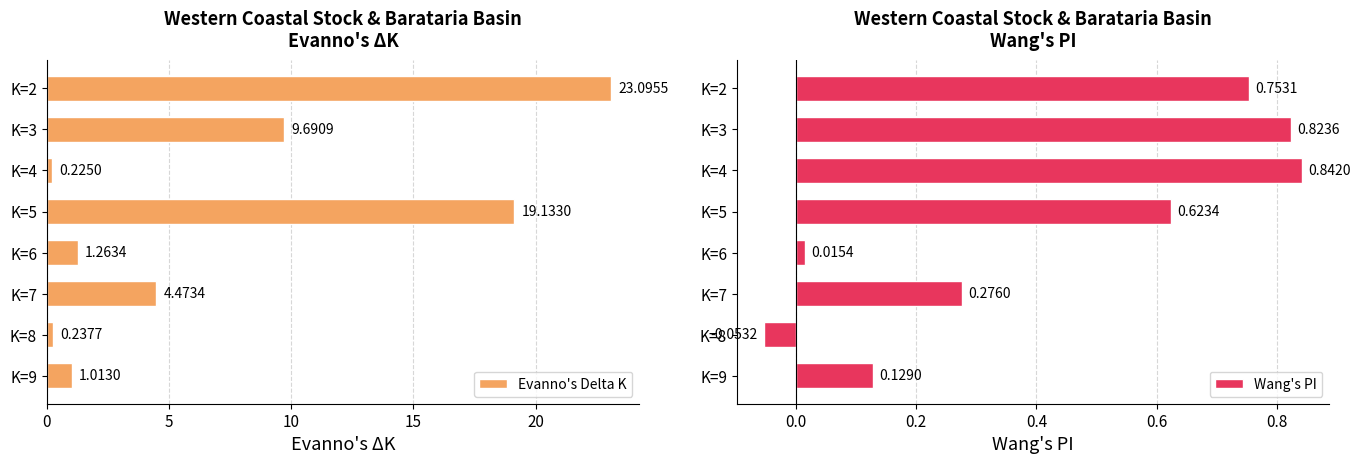

Rank the categories by Evanno's Delta K value from highest to lowest.

K=2, K=5, K=3, K=7, K=6, K=9, K=8, K=4